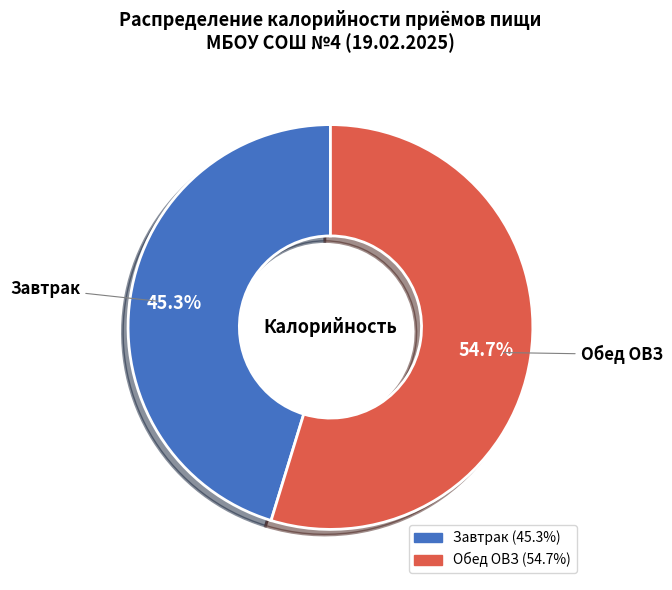

To the nearest percent, what is the average slice percentage?

50%